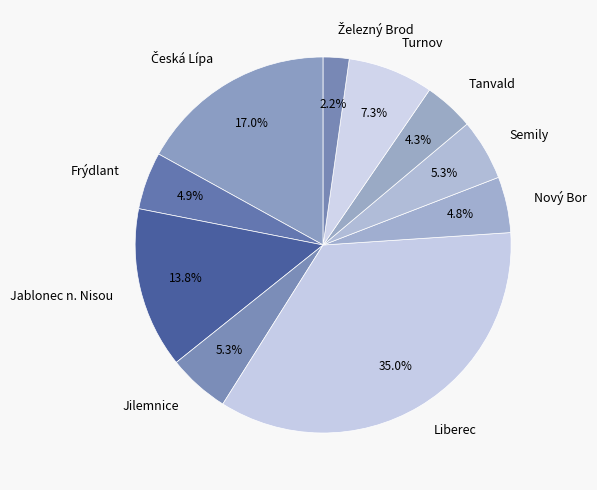

Approximately how many times larger is the value at Semily compared to Jilemnice?

1.0